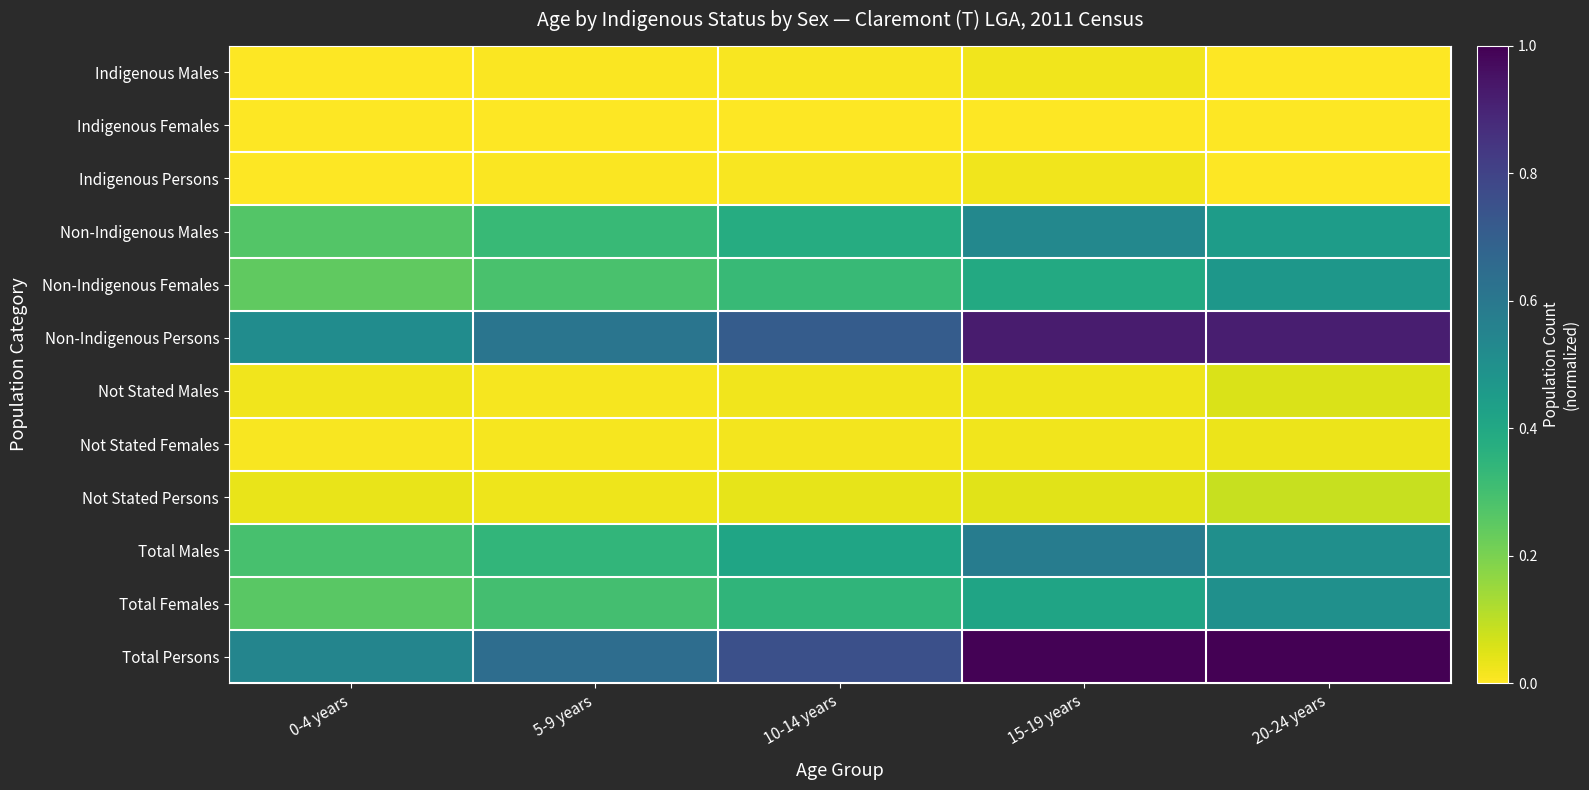

List the series in order of their peak value, highest first.

Total Persons, Non-Indigenous Persons, Total Males, Non-Indigenous Males, Total Females, Non-Indigenous Females, Not Stated Persons, Not Stated Males, Not Stated Females, Indigenous Males, Indigenous Persons, Indigenous Females